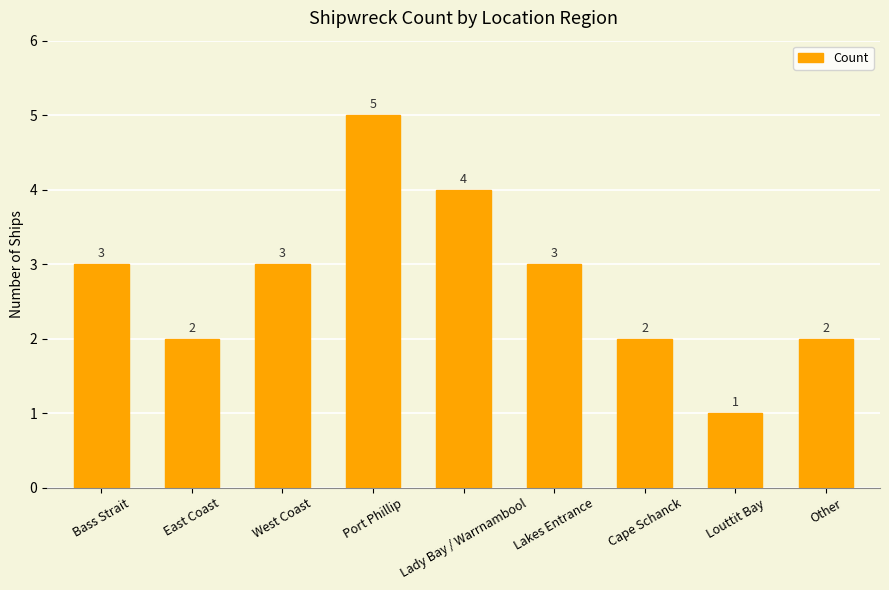

What is the sum of all values?

25